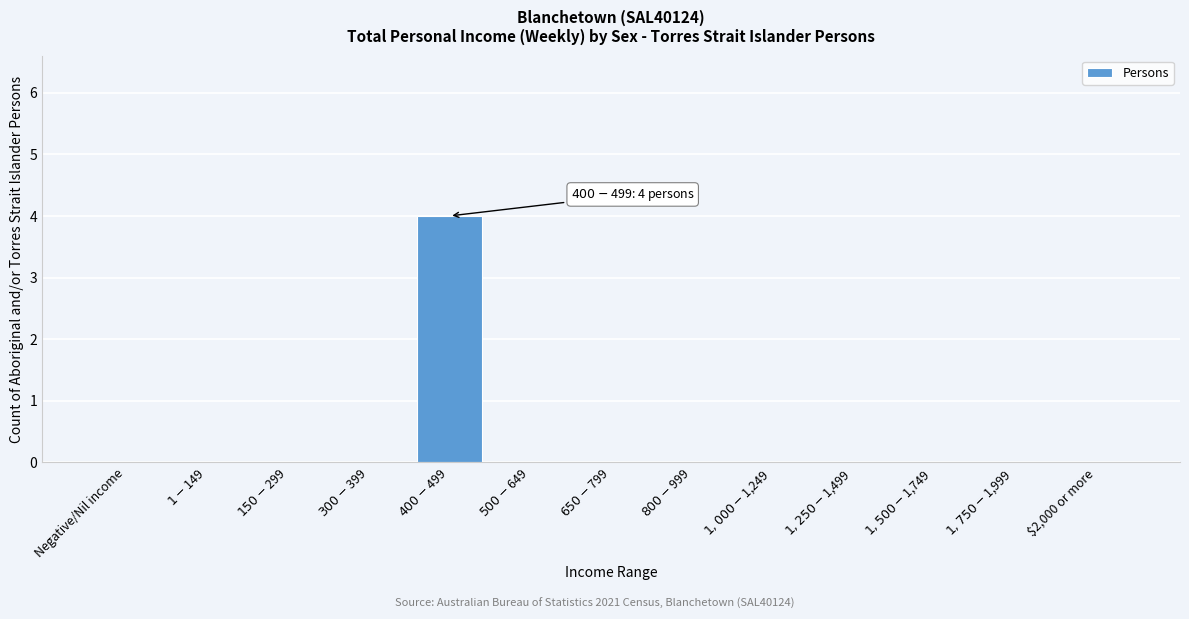

What is the sum of all values?

4